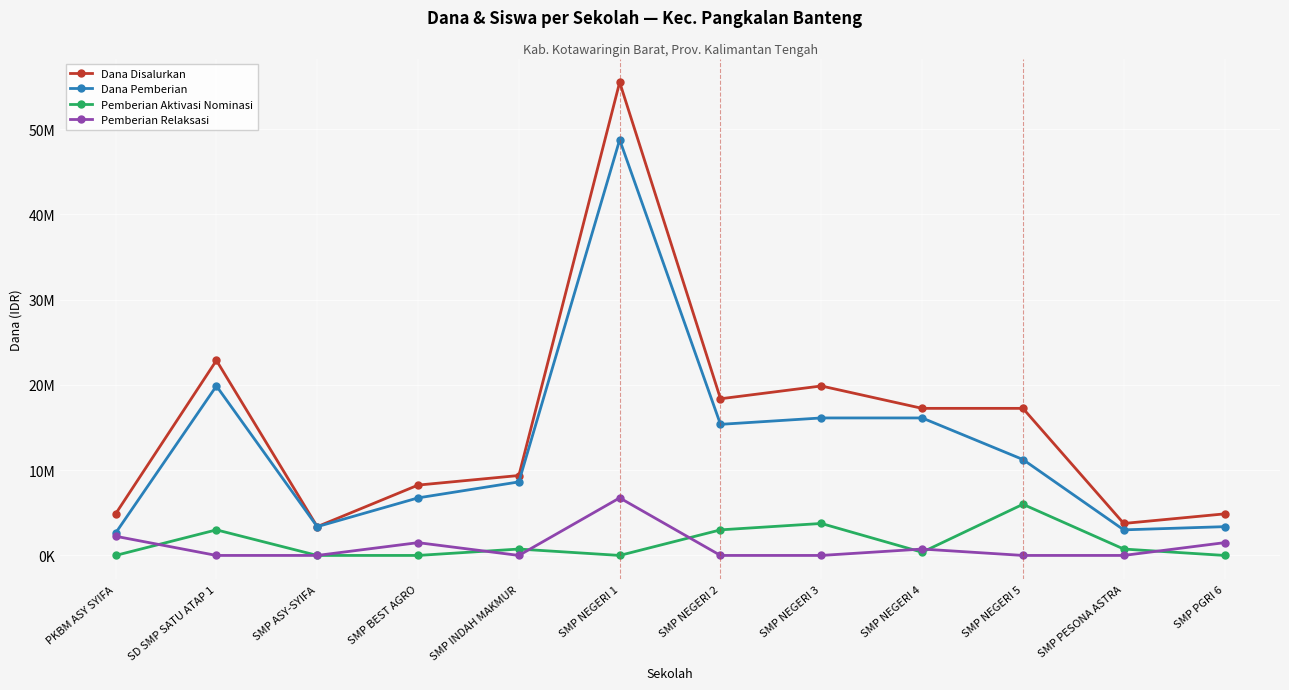

What is the total value across all series at SMP PGRI 6?

9750000